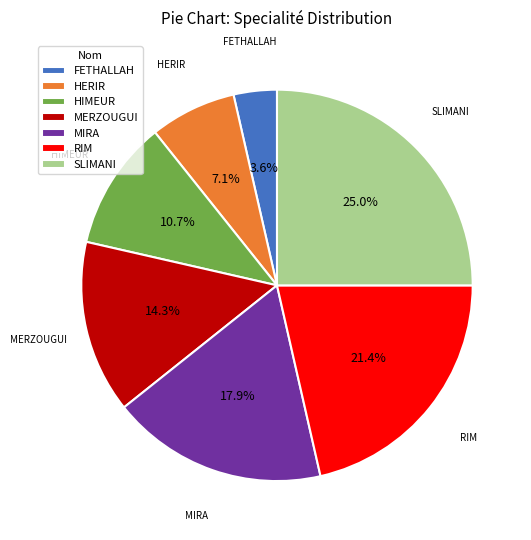

True or false: FETHALLAH accounts for 4% of the total.

True